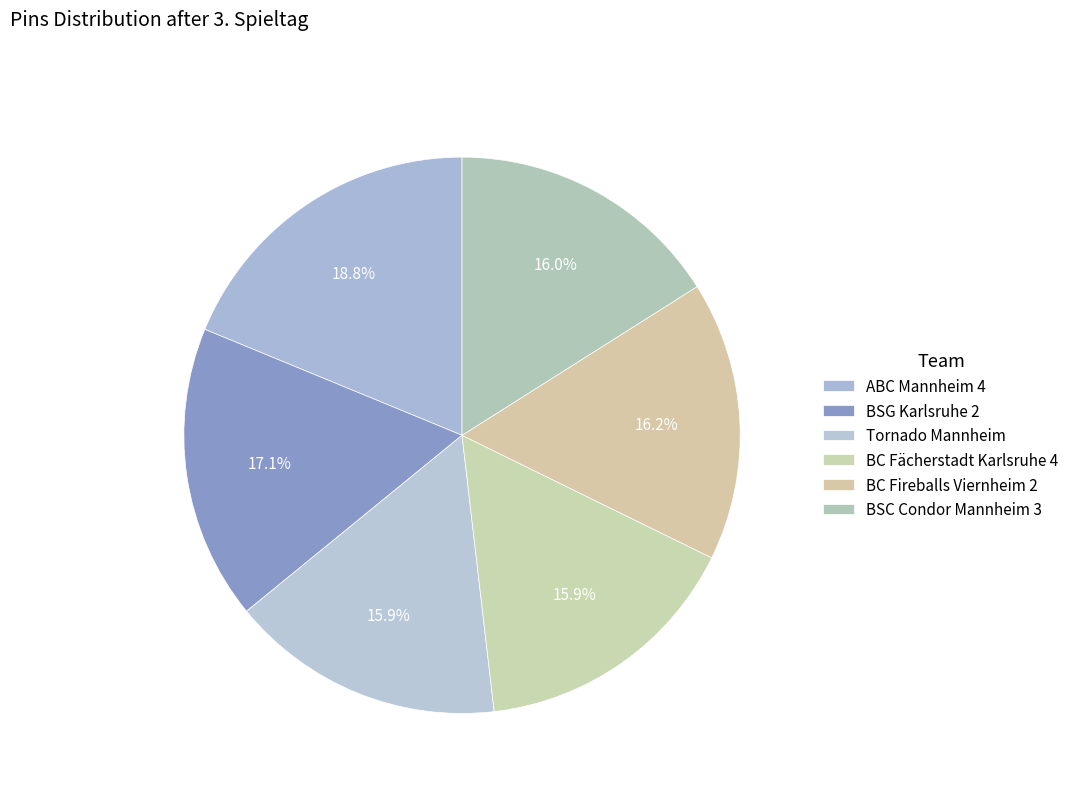

What is the change in value from ABC Mannheim 4 to BSC Condor Mannheim 3?

-1642